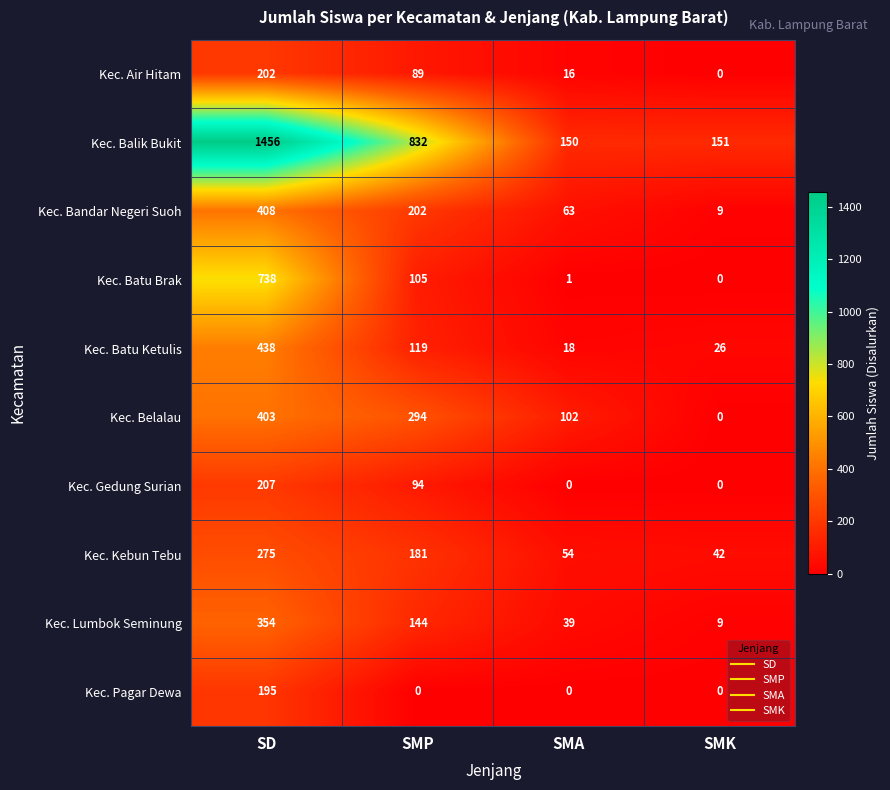

Which series changed the most between SMP and SMA?

Kec. Balik Bukit